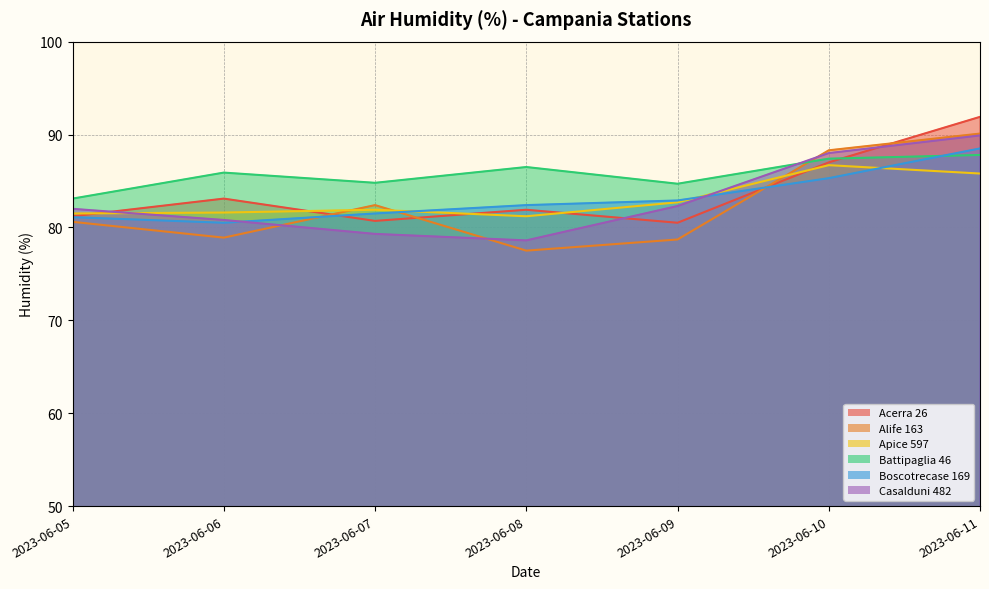

What is the sum of all Casalduni 482 values?

580.9